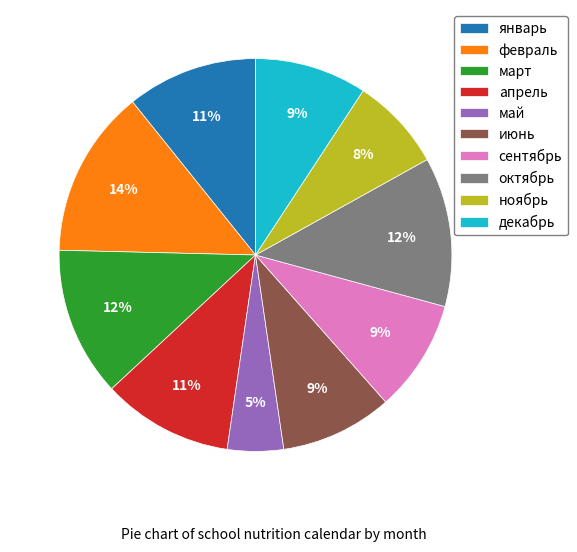

To the nearest percent, what is the difference between the апрель and июнь slice percentages?

2%